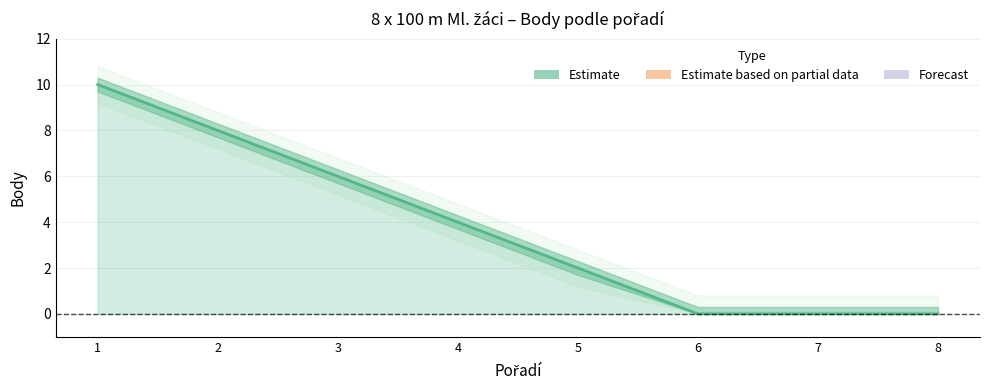

What is the sum of all values?

30